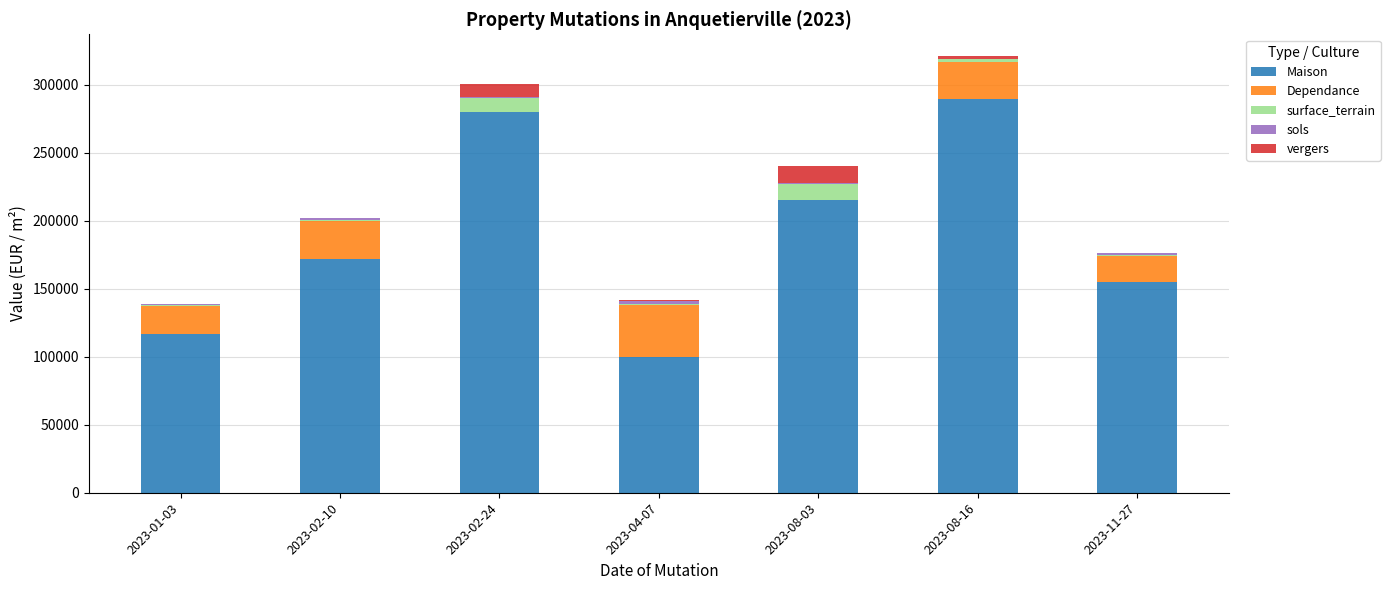

Between 2023-11-27 and 2023-01-03, which is larger?

2023-11-27